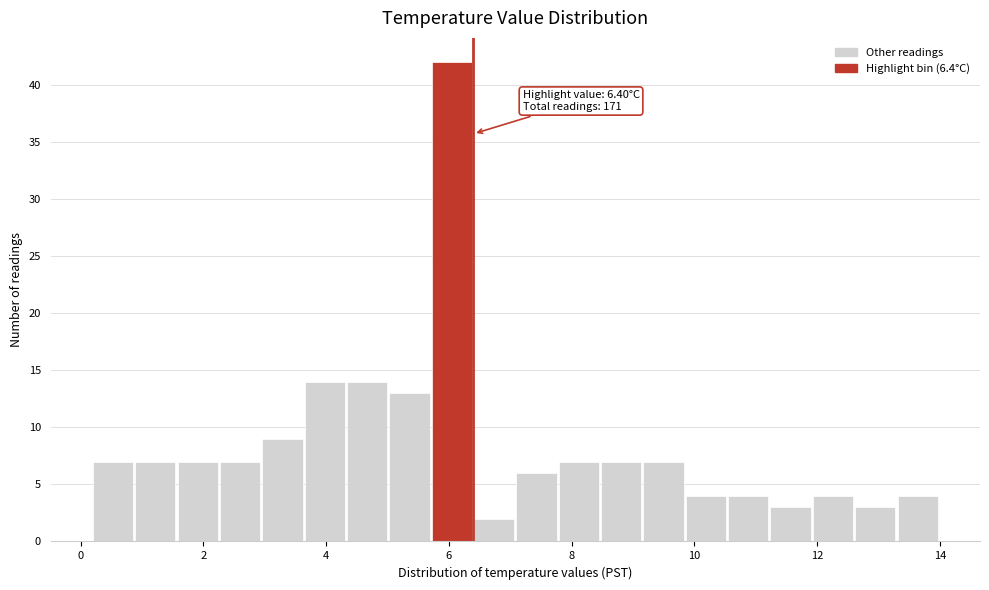

Around what value on the x-axis is the tallest bar? Give the approximate position of its centre, as read against the axis.

6.0